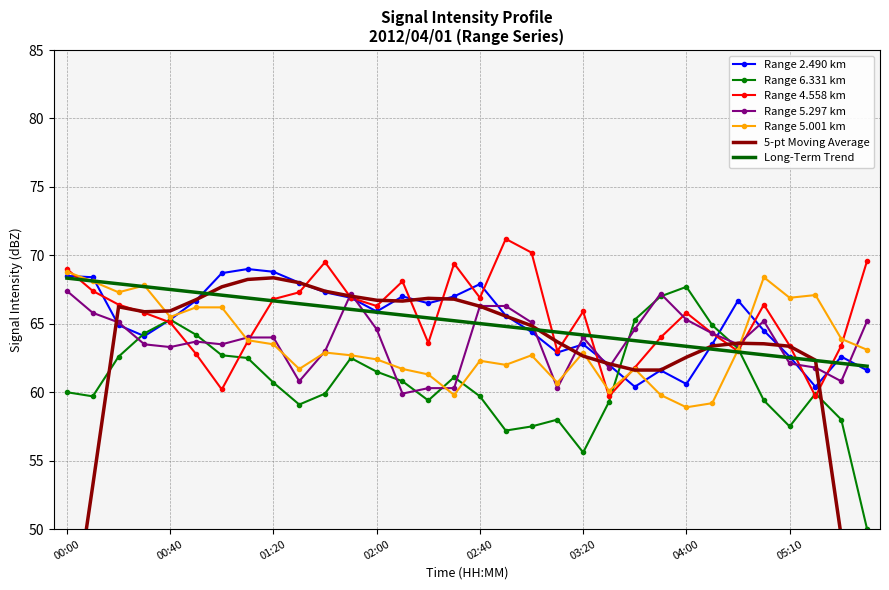

The 6.331 series shows 55.6 at 03:20. True or false?

True